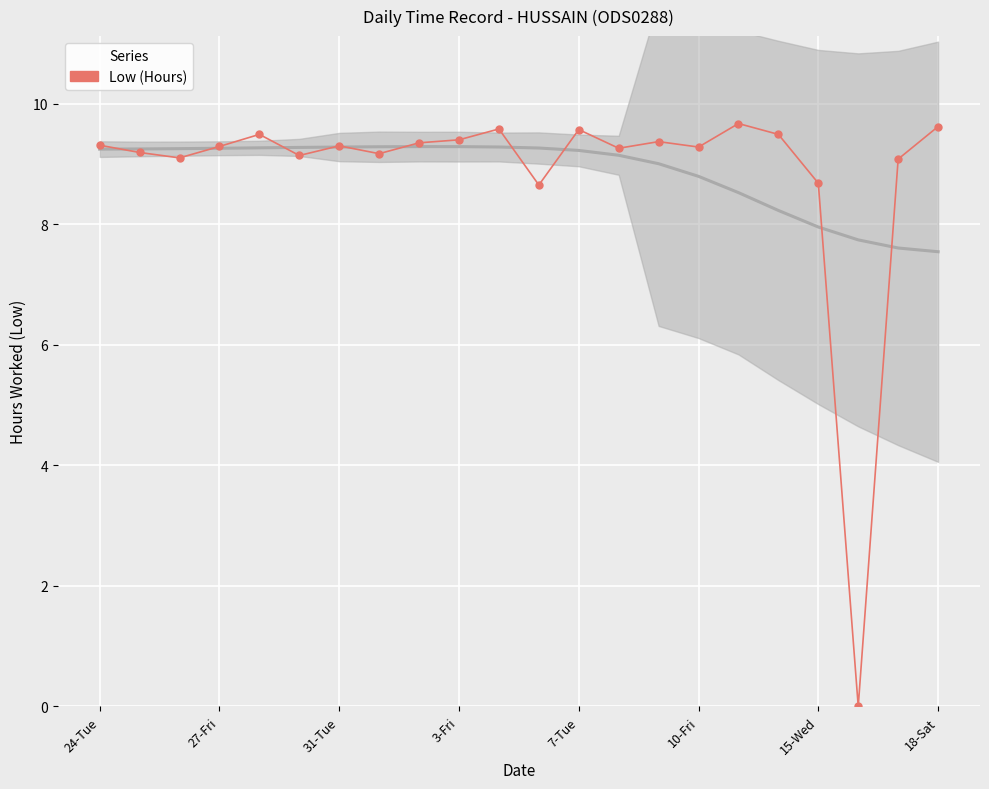

Is it true that the value at 27-Fri is 9.2?

True